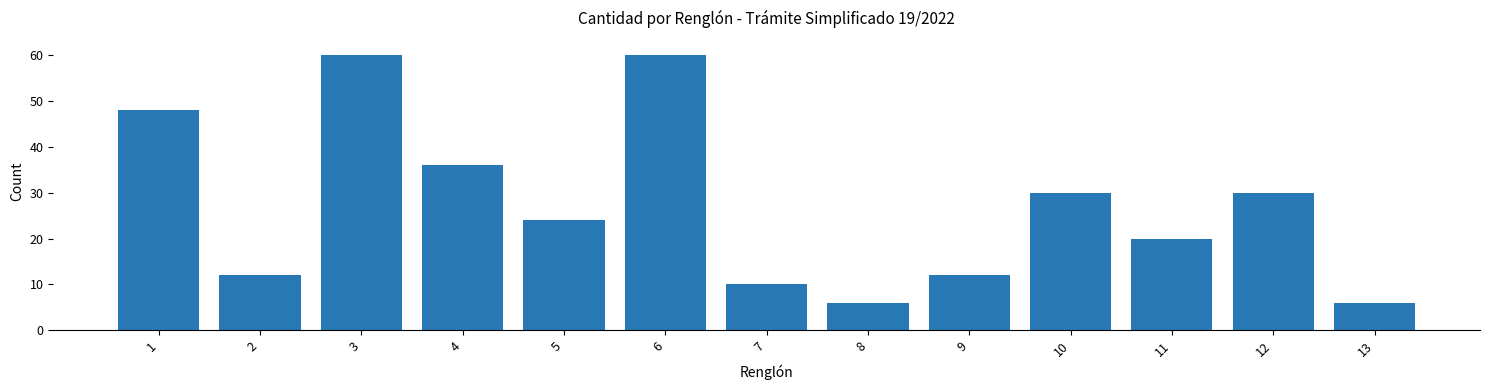

What is the average value?

27